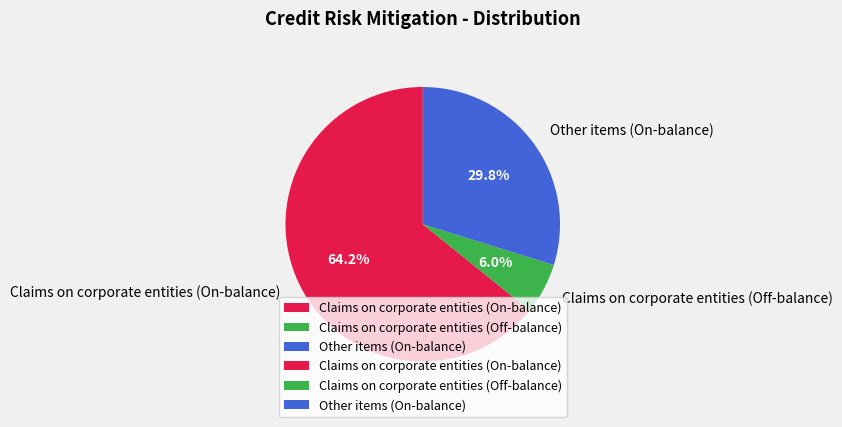

What portion of the pie excludes Claims on corporate entities (On-balance)?

35.8%